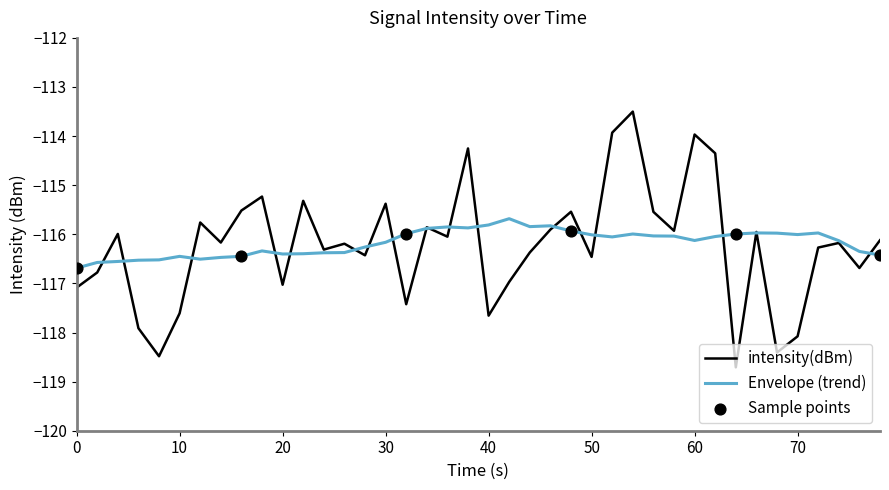

Which series has the largest range (max minus min)?

intensity(dBm)